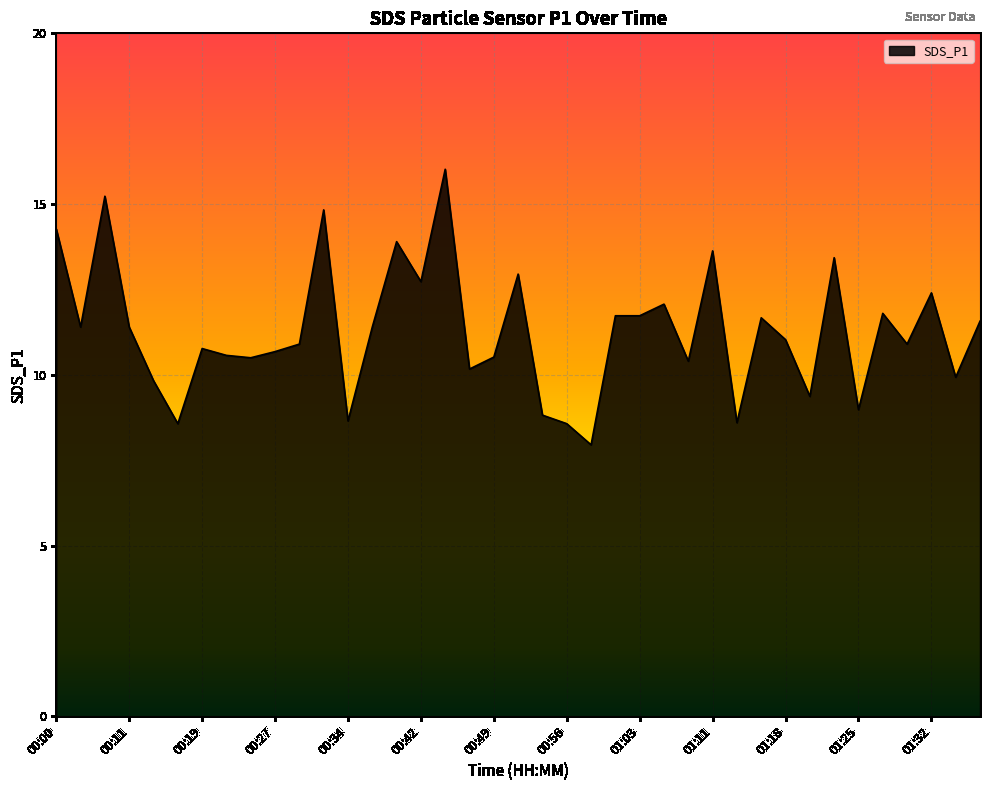

What is the greatest value displayed?

16.0